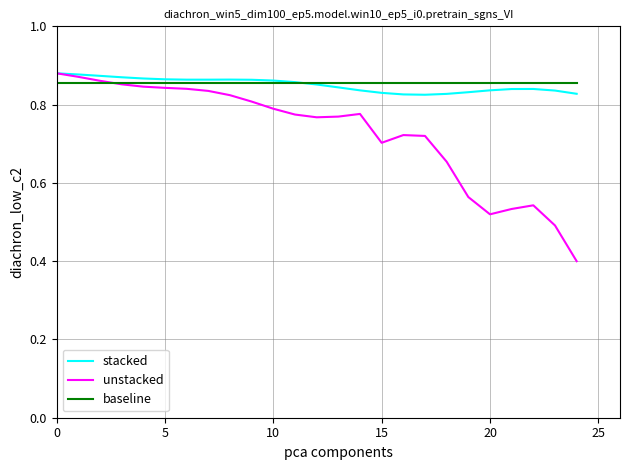

What is the smallest value displayed?

0.4